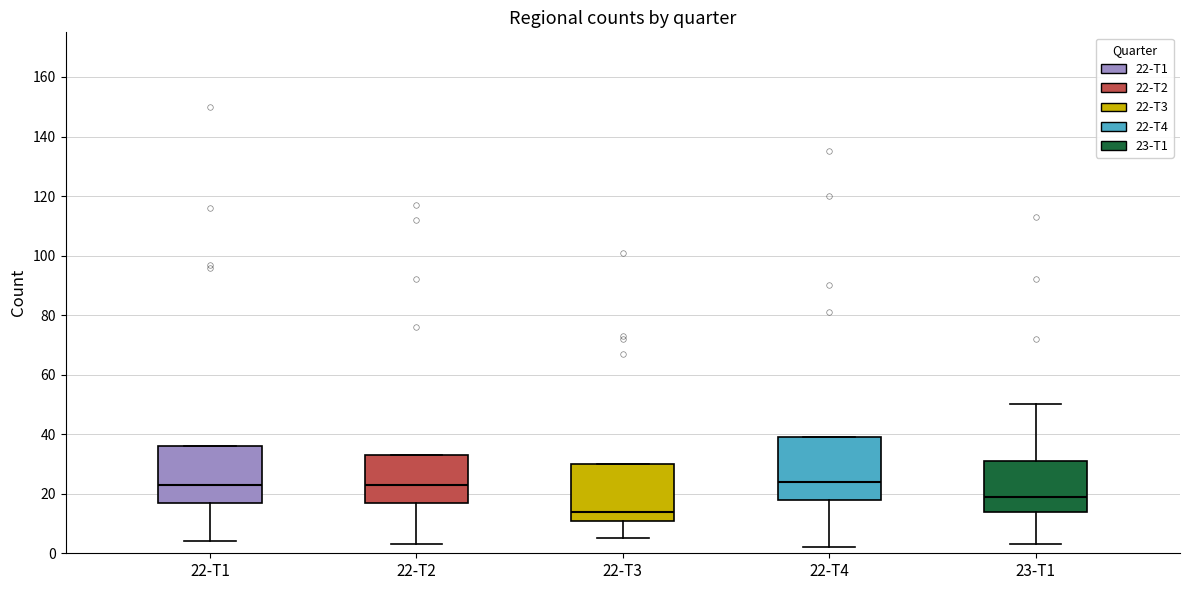

Which box's median line is the lowest?

22-T3